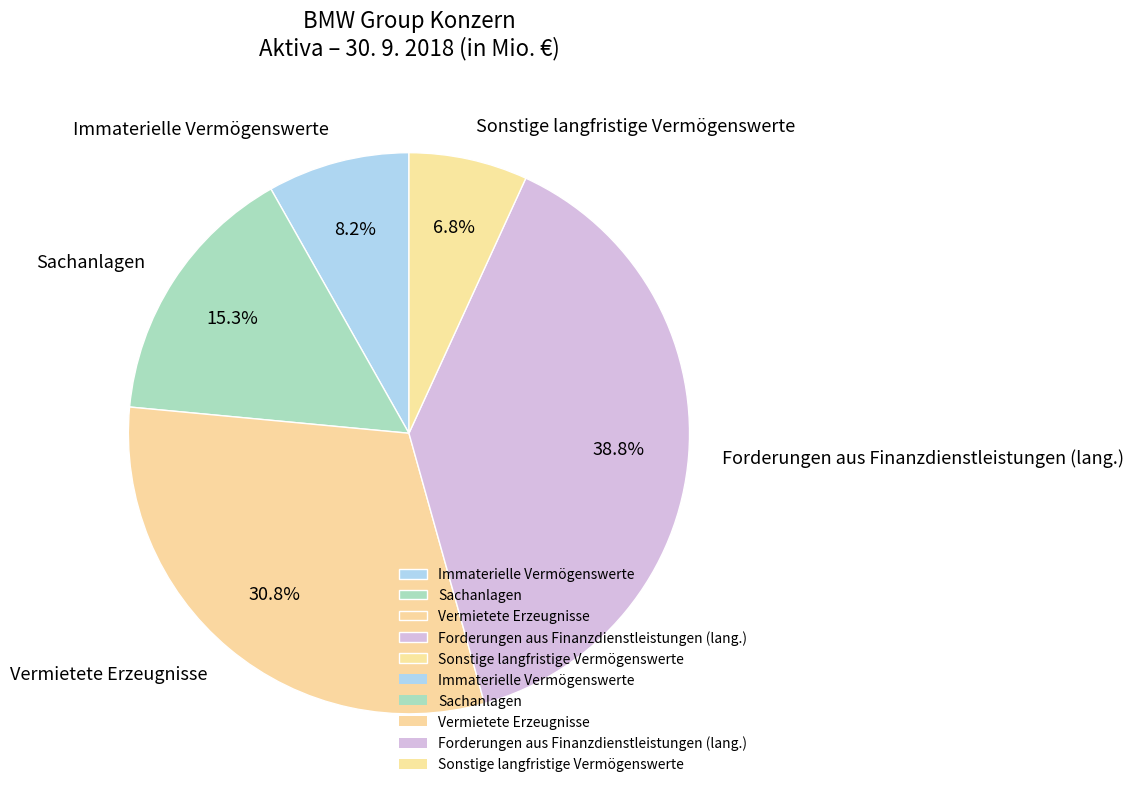

Is there a majority slice in this chart?

No